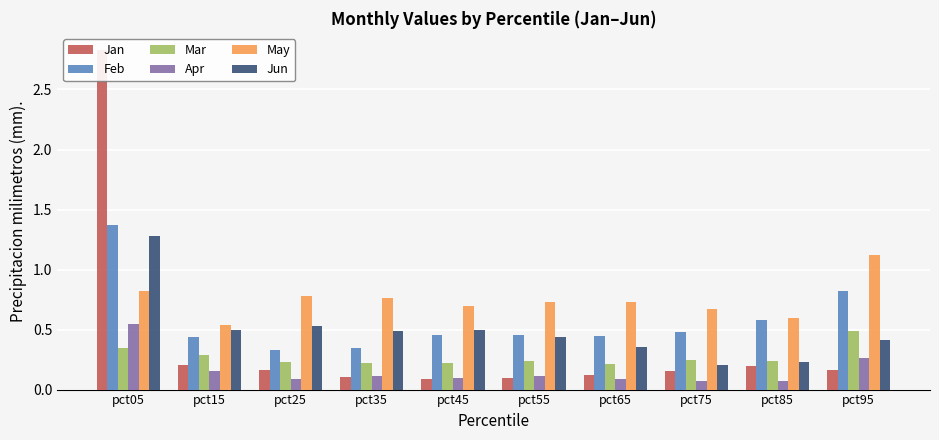

Between pct65 and pct85, which series saw the biggest shift?

Feb